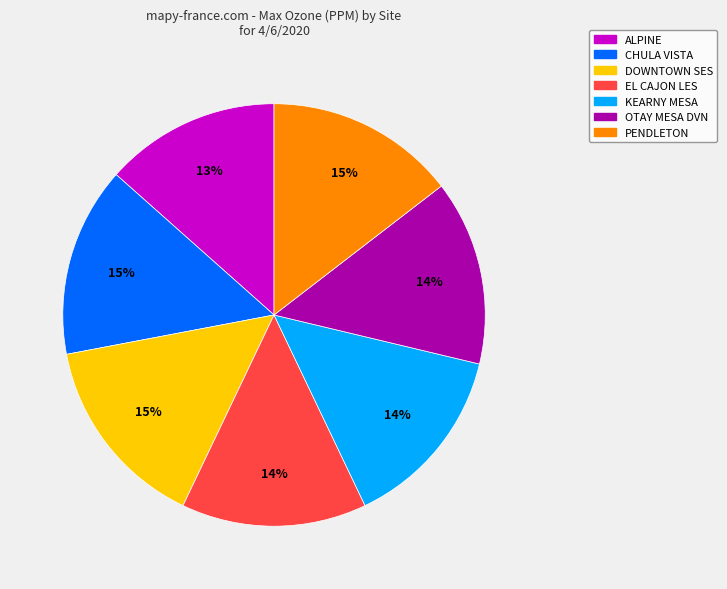

Do CHULA VISTA and PENDLETON together represent more than half of the pie?

No